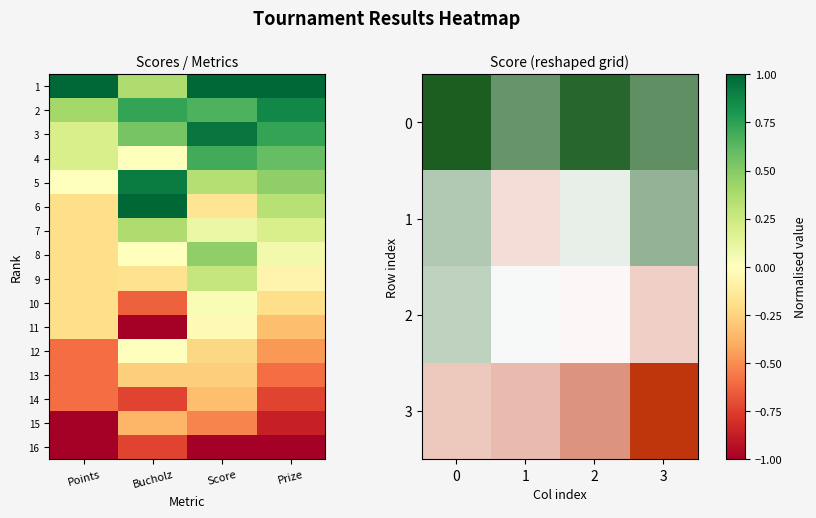

What is the greatest value displayed?

1.0